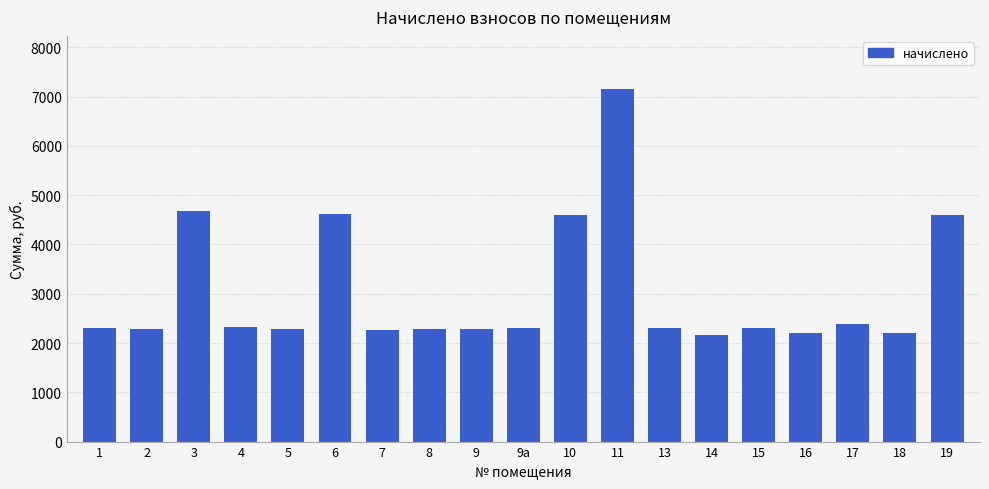

The chart shows a value of 2280.1 at 5. True or false?

True